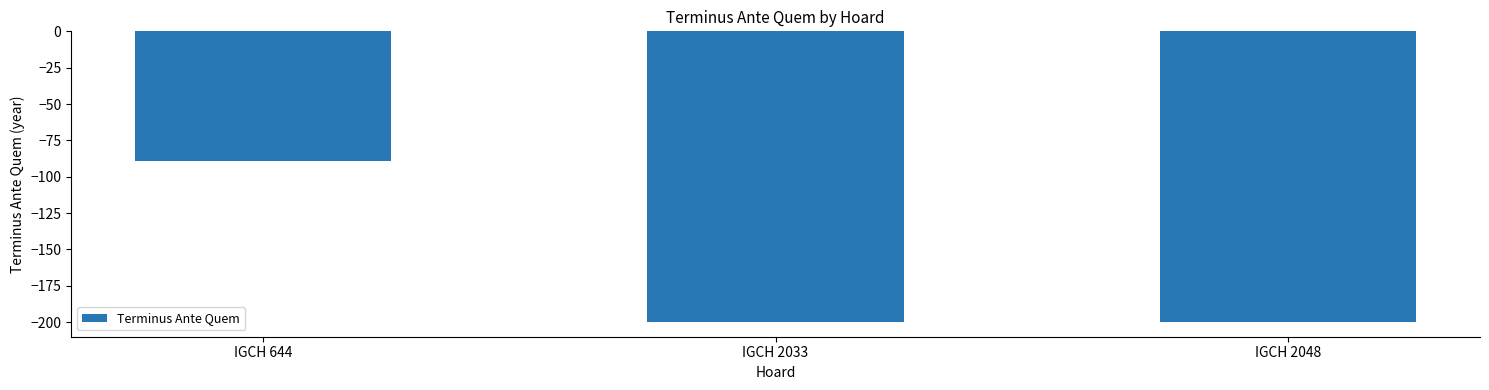

What is the change in value from IGCH 644 to IGCH 2048?

-111